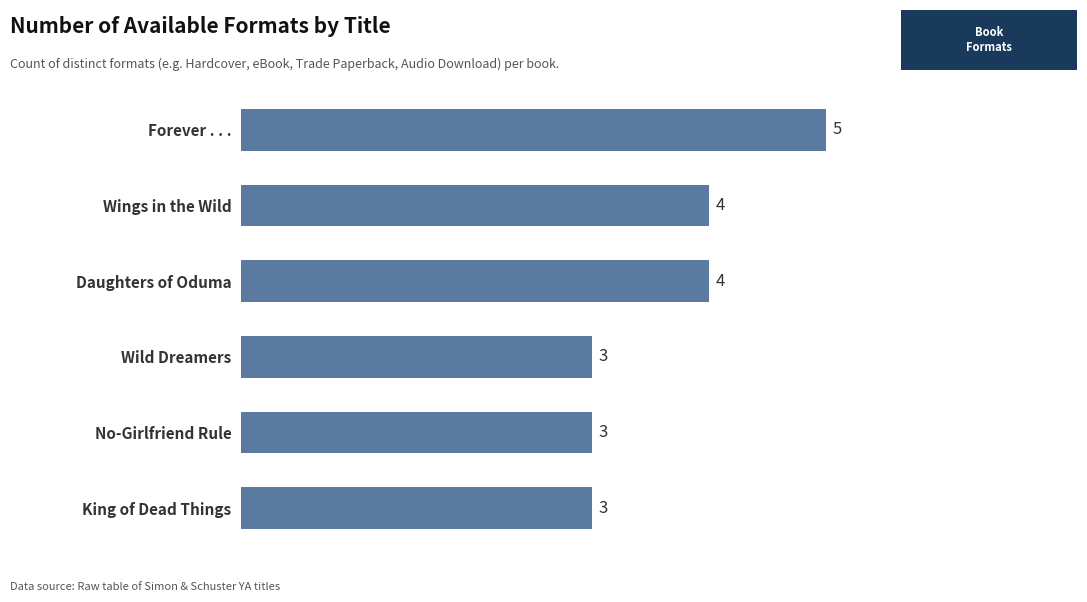

What is the smallest value displayed?

3